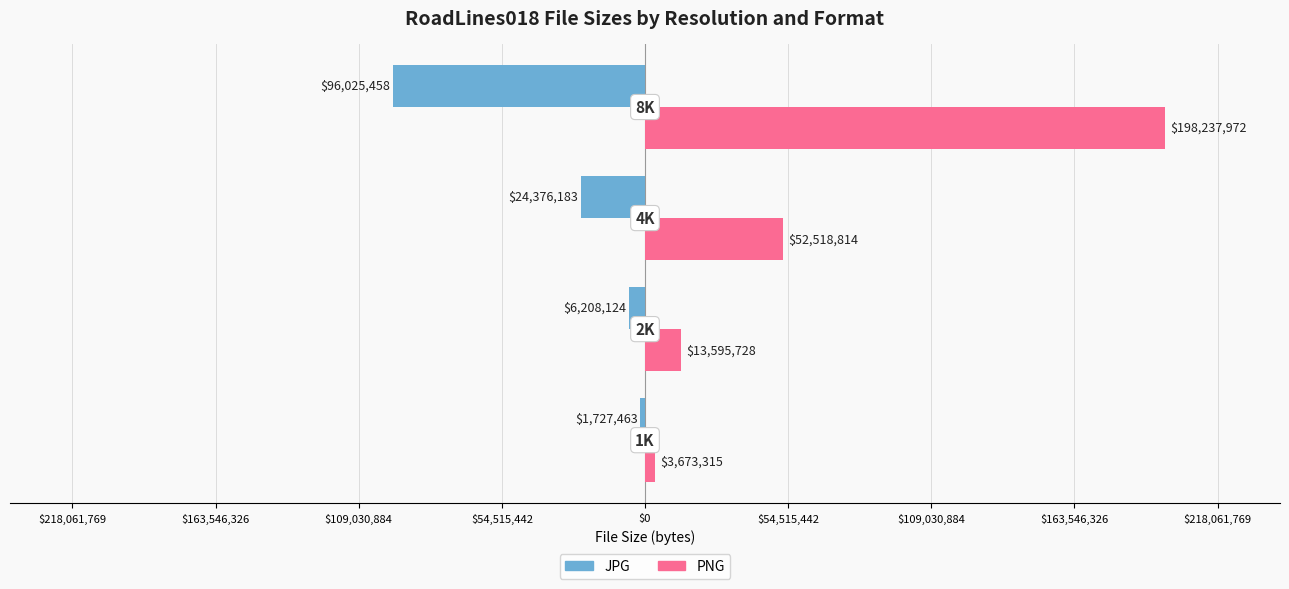

What are all the series names shown in the legend?

JPG, PNG